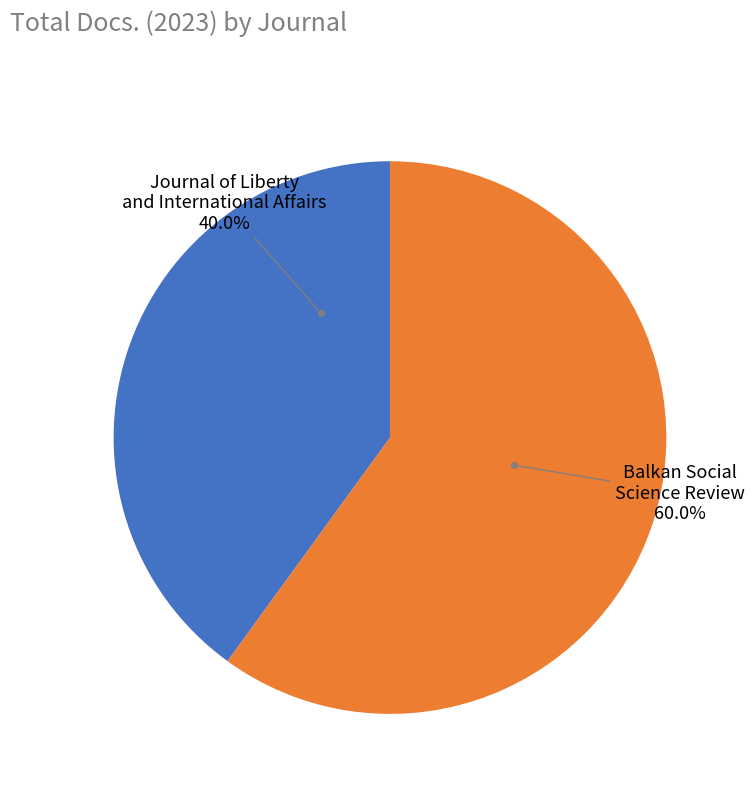

How many segments does this pie chart have?

2